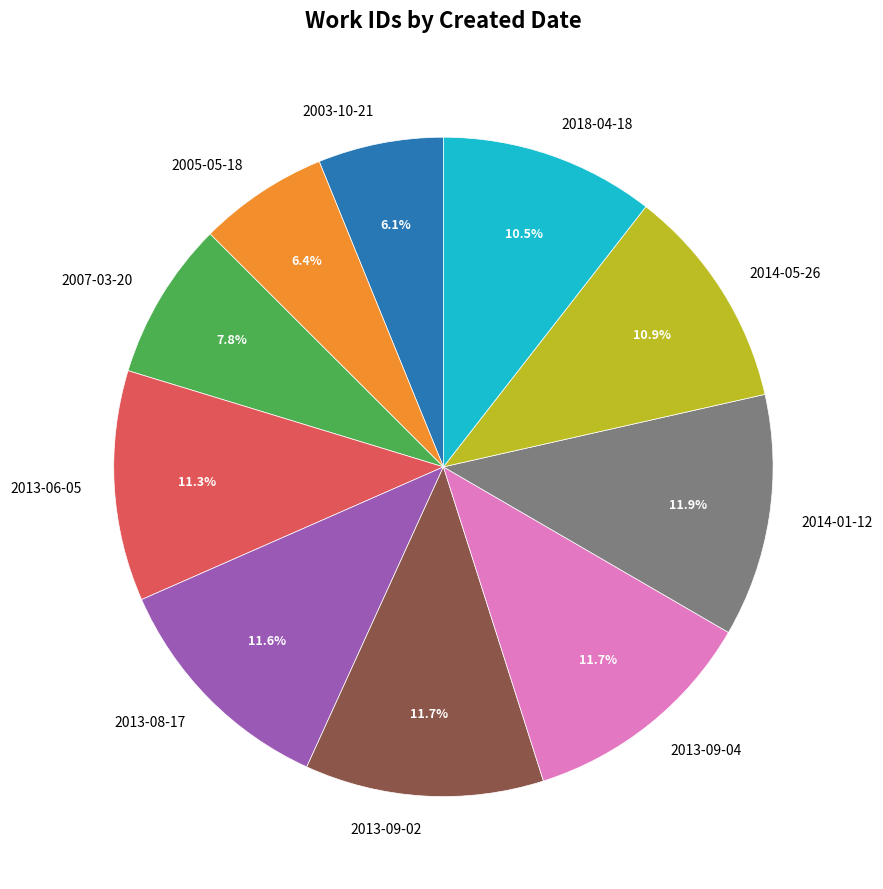

How much of the chart is everything except 2014-05-26?

89.1%